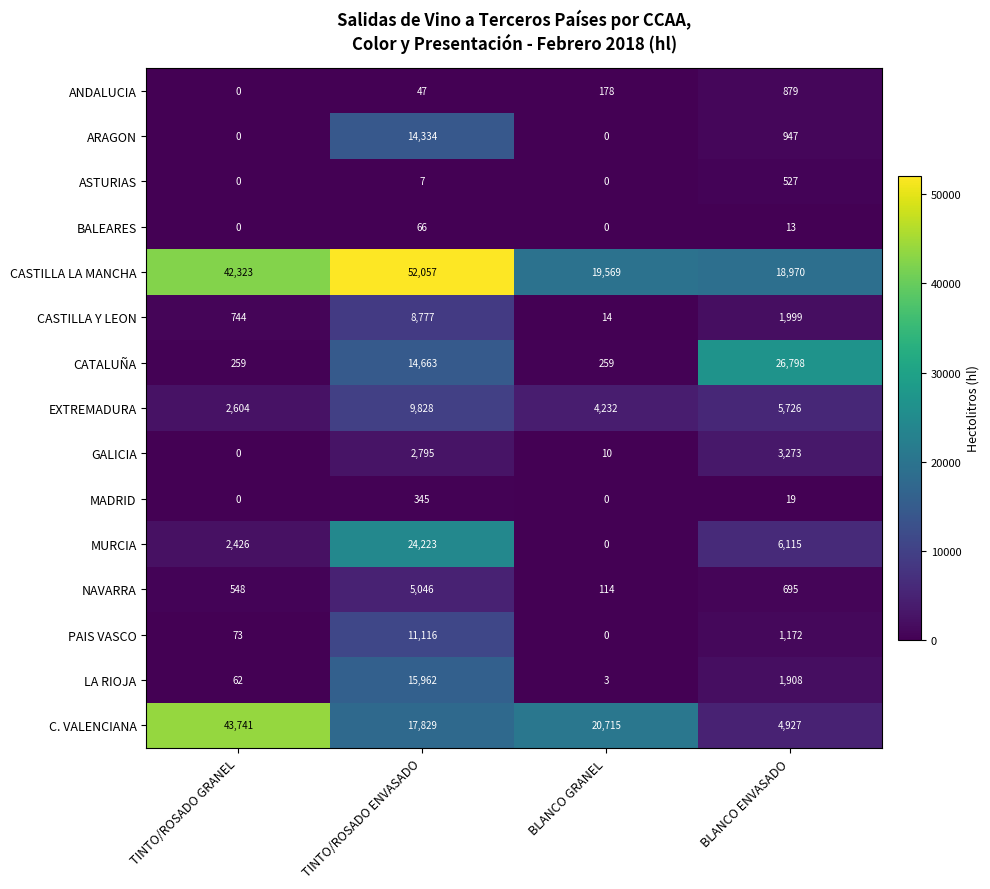

How many categories are shown in the chart?

4